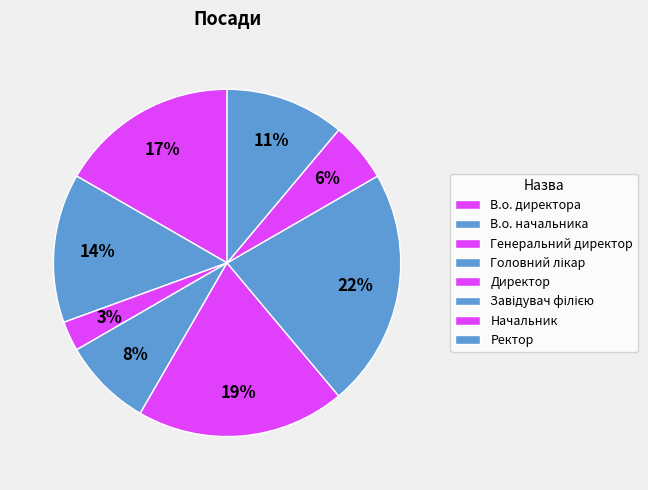

To the nearest percent, what percentage of the pie is Директор?

19%